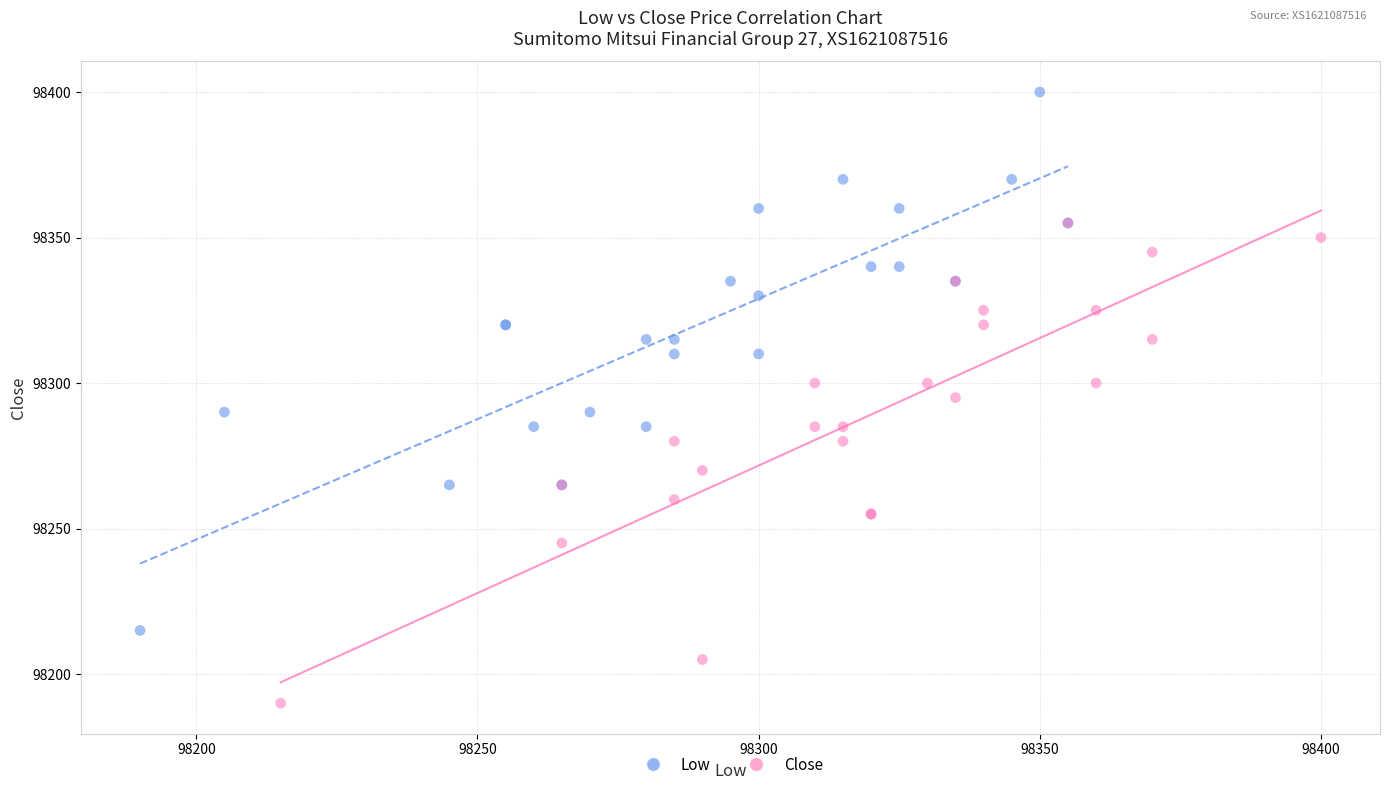

Which series contains the lowest Y value?

Close